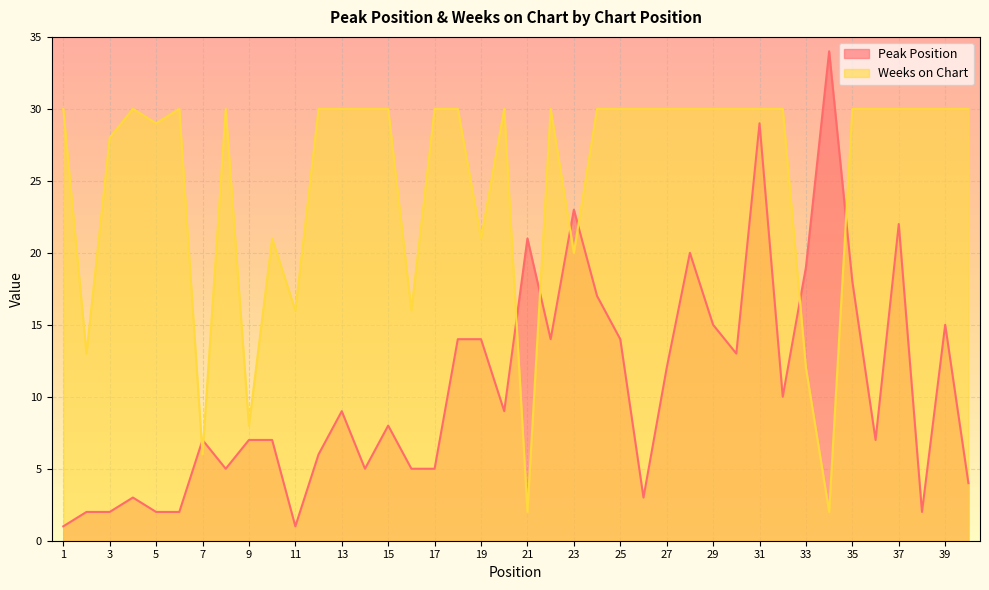

What is the average value of the Peak Position series?

11